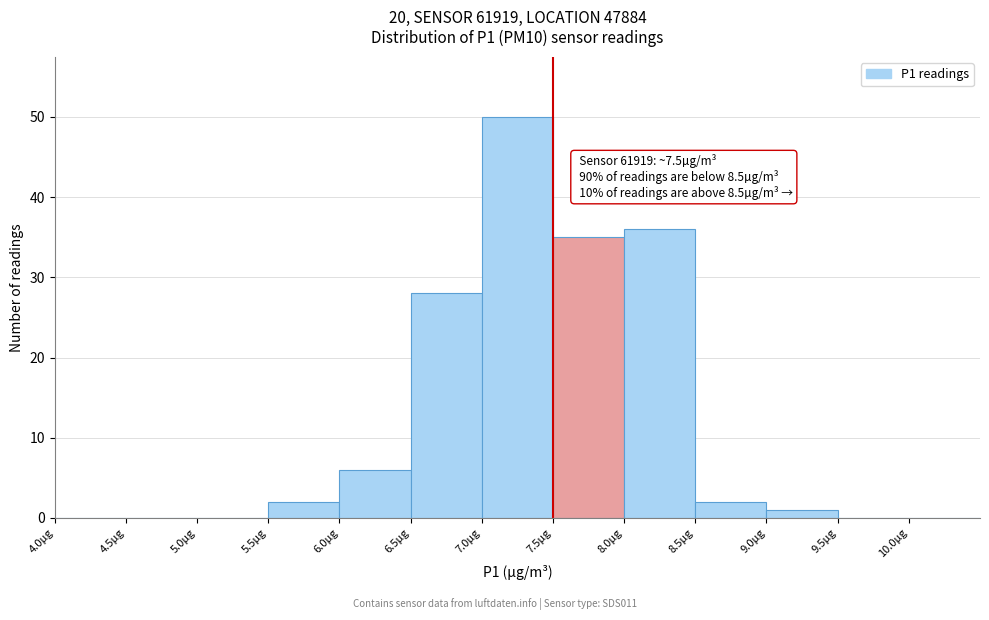

Over which range of the x-axis is the bar tallest?

7.0 to 7.5